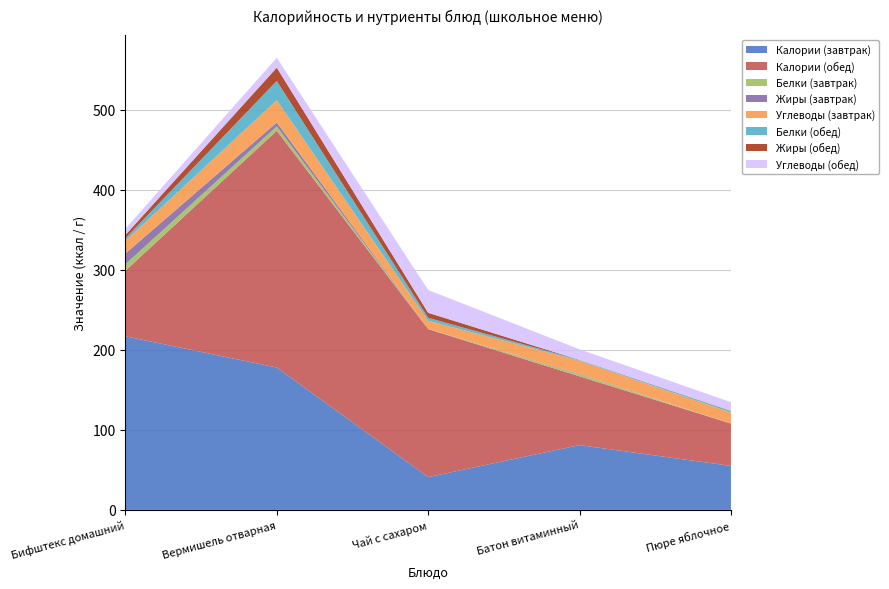

What is the minimum value for Калории (завтрак)?

41.0